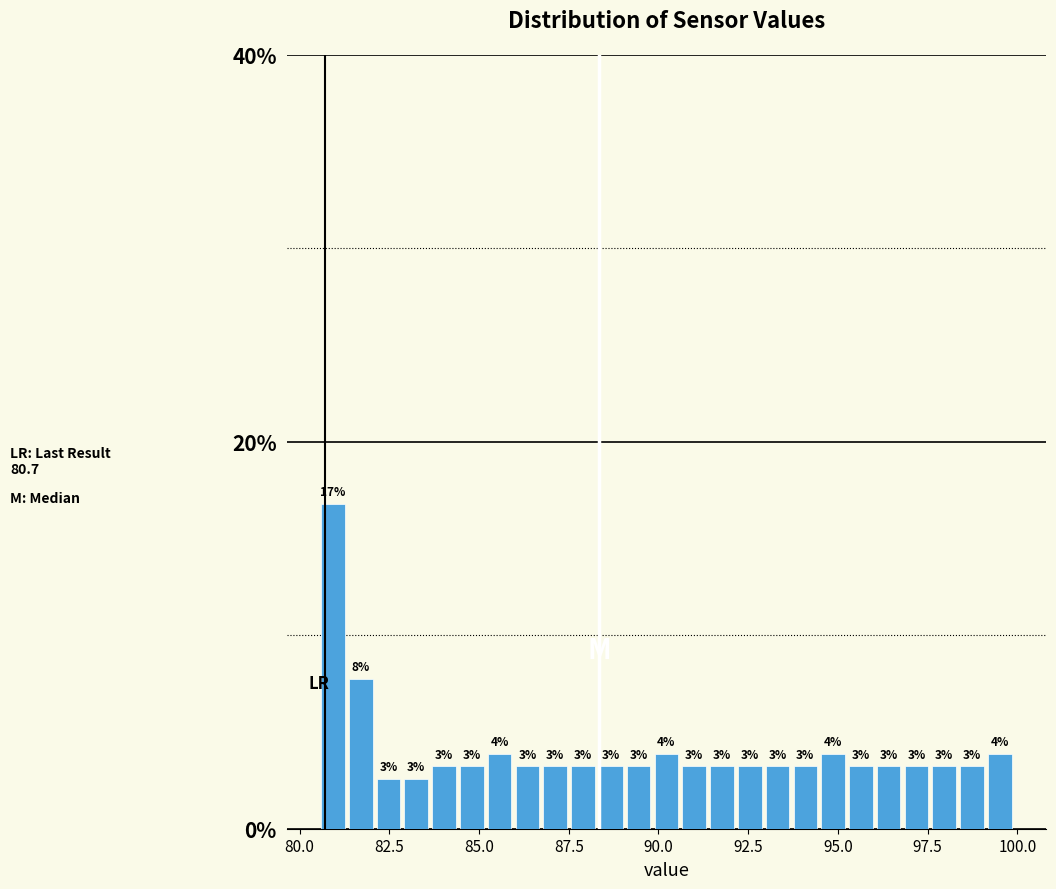

Around what value on the x-axis is the tallest bar? Give the approximate position of its centre, as read against the axis.

81.0